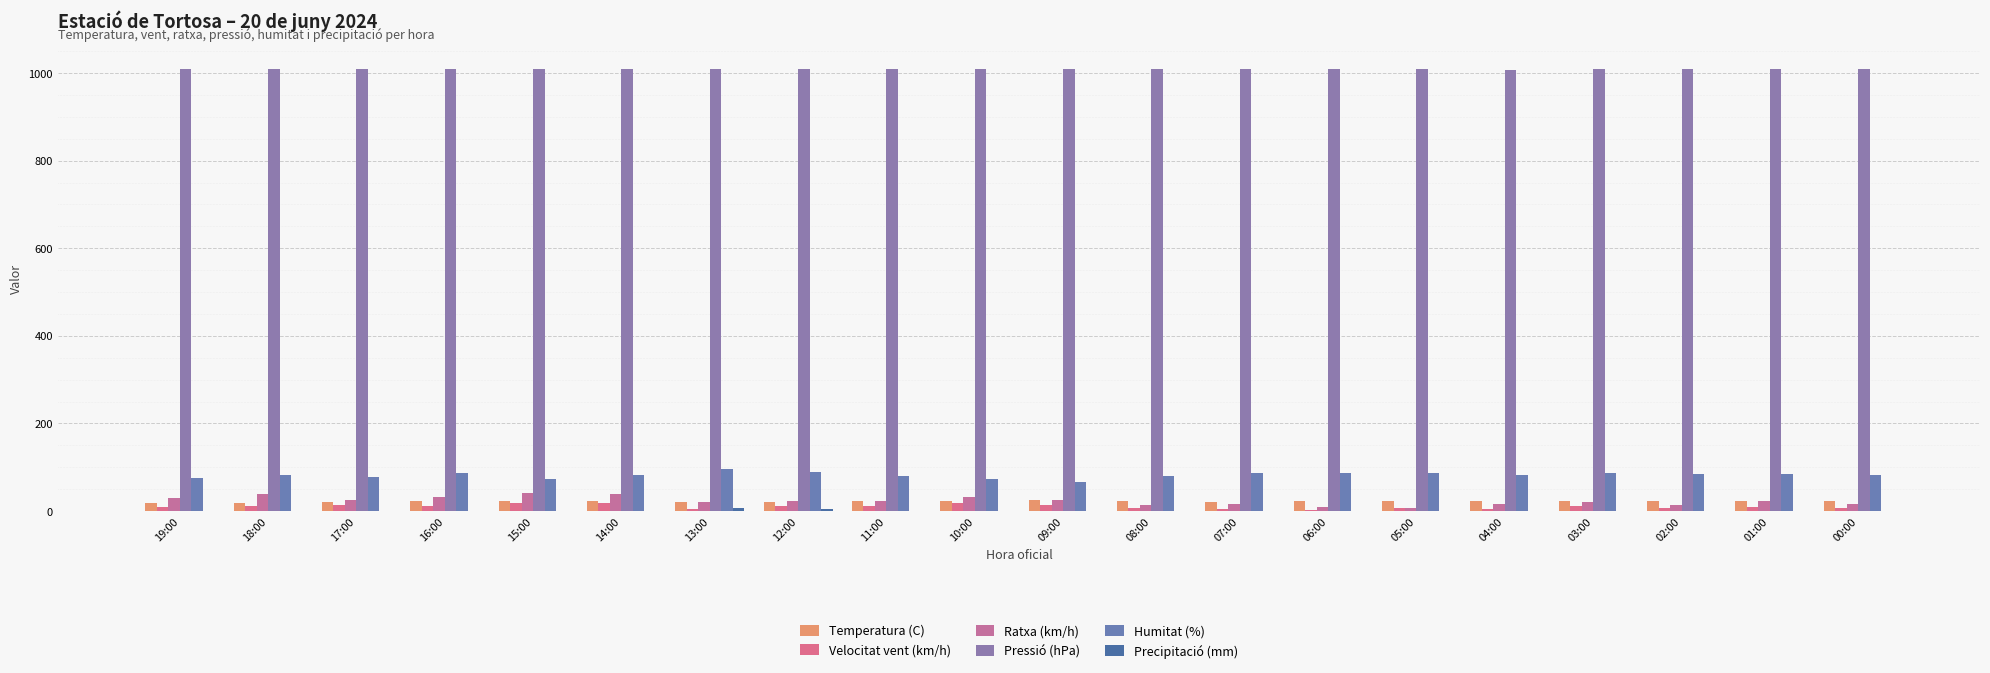

Where is Temperatura (C) nearest to the value 22?

14:00